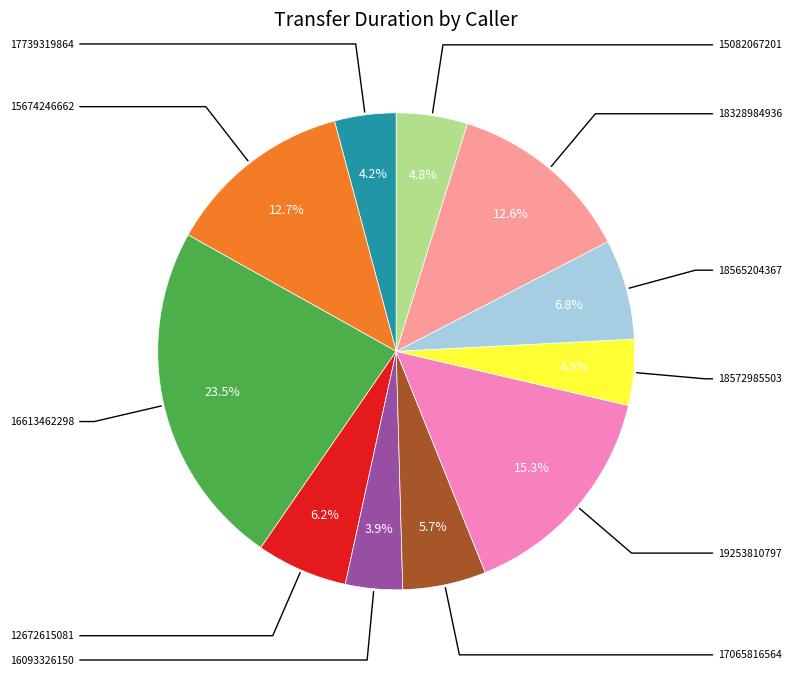

Does any single category account for the majority?

No